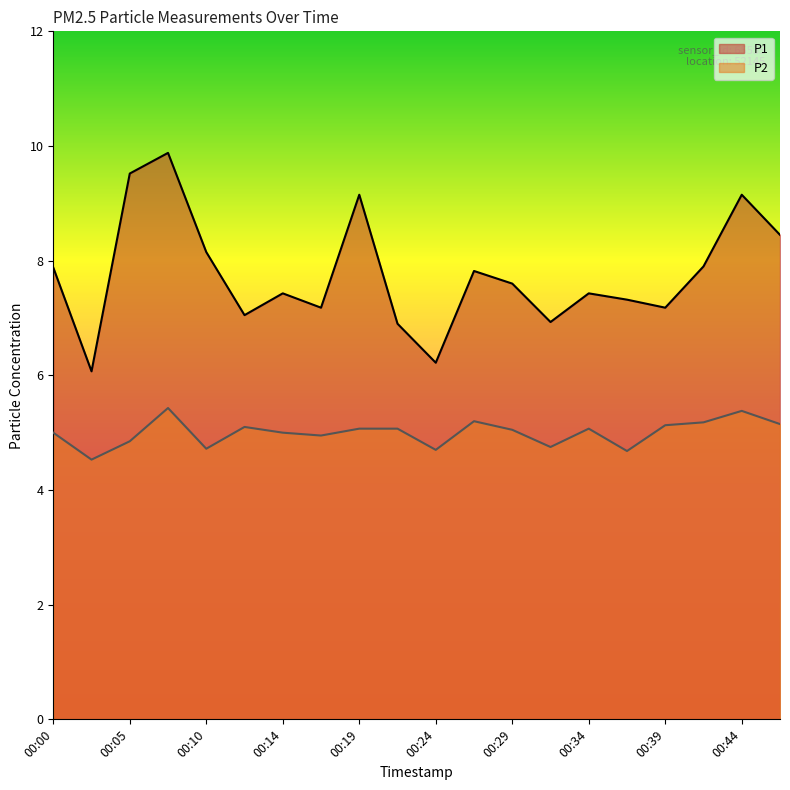

What is the value of the P2 point at the 7th from the left?

5.0